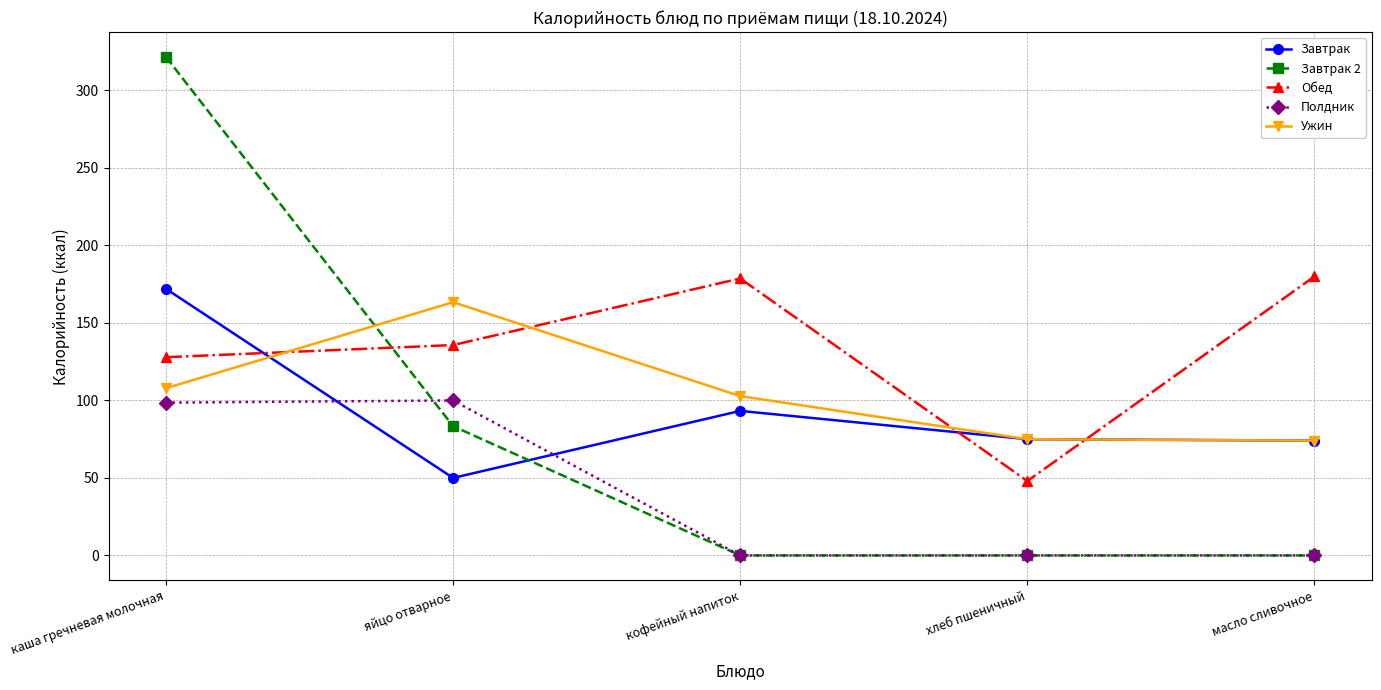

True or false: Завтрак 2 has a value of 0.0 at масло сливочное.

True